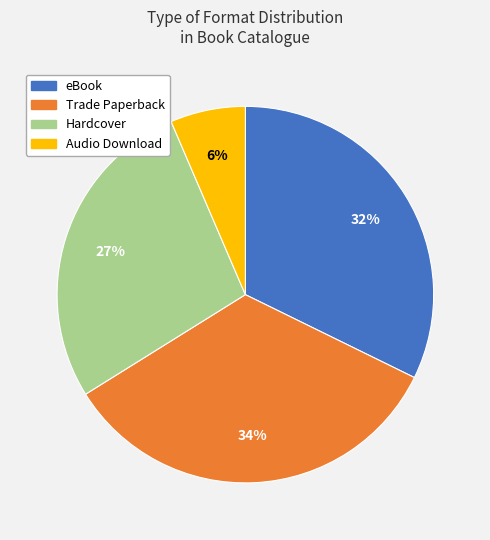

Does Audio Download account for over 50% of the chart?

No